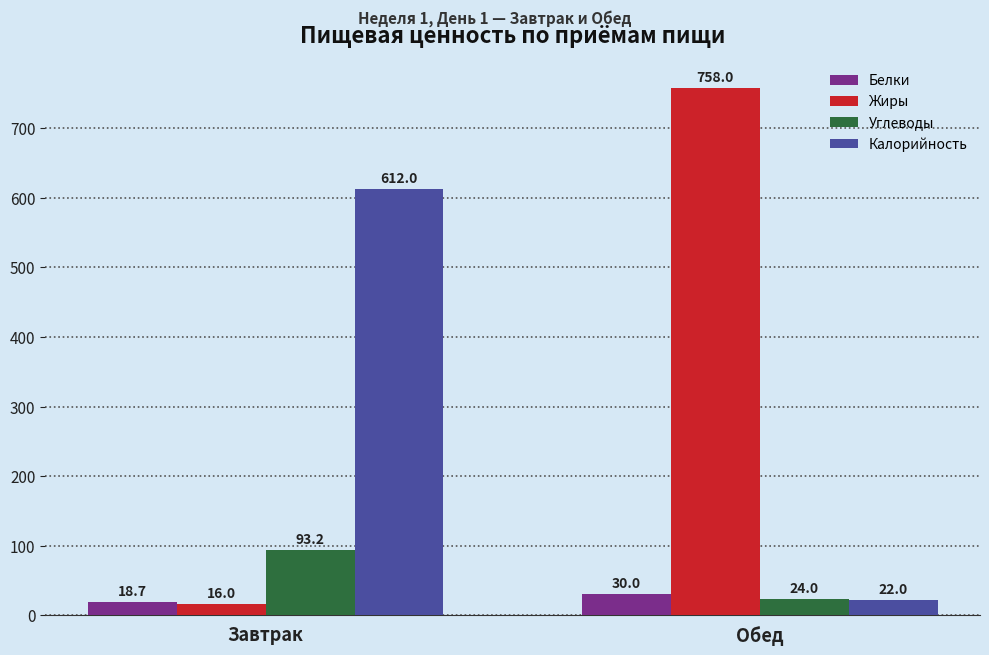

What is the difference between the maximum and minimum values in the Жиры series?

742.0